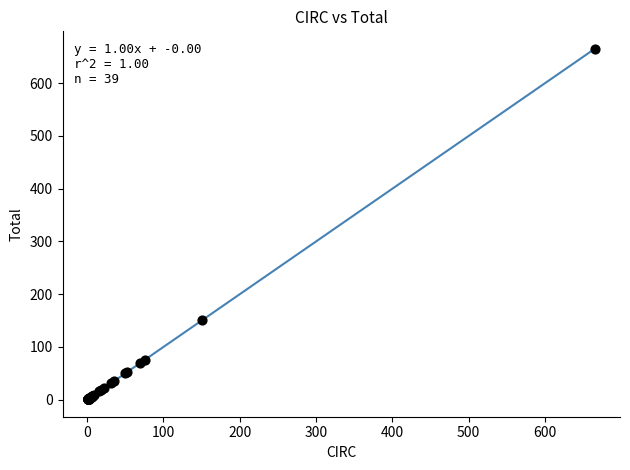

What Y value in the scatter plot is closest to 333?

151